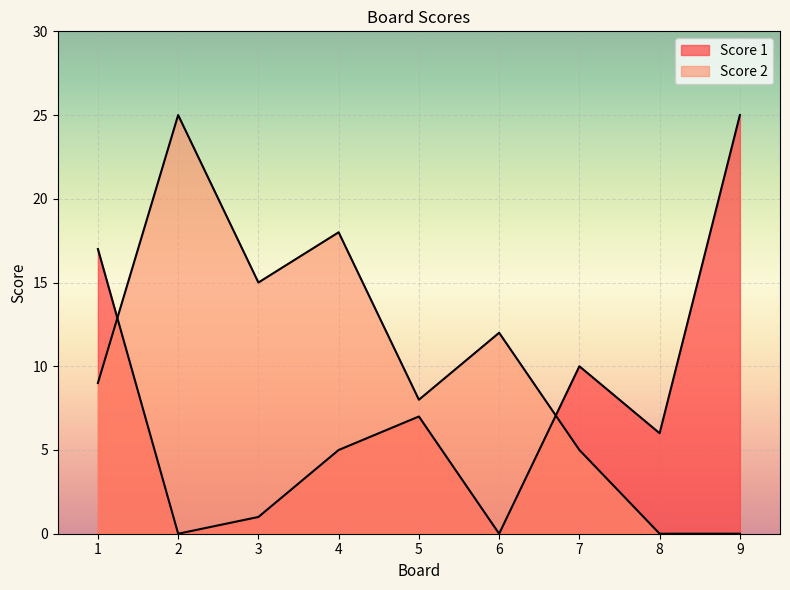

How many lines are shown in the chart?

2